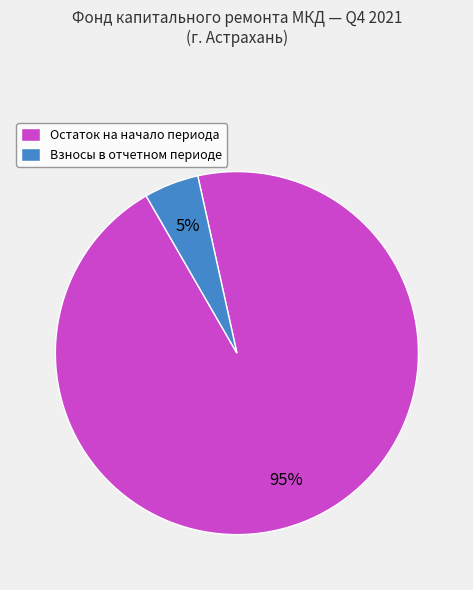

The Взносы в отчетном периоде slice represents 20% of the pie. True or false?

False